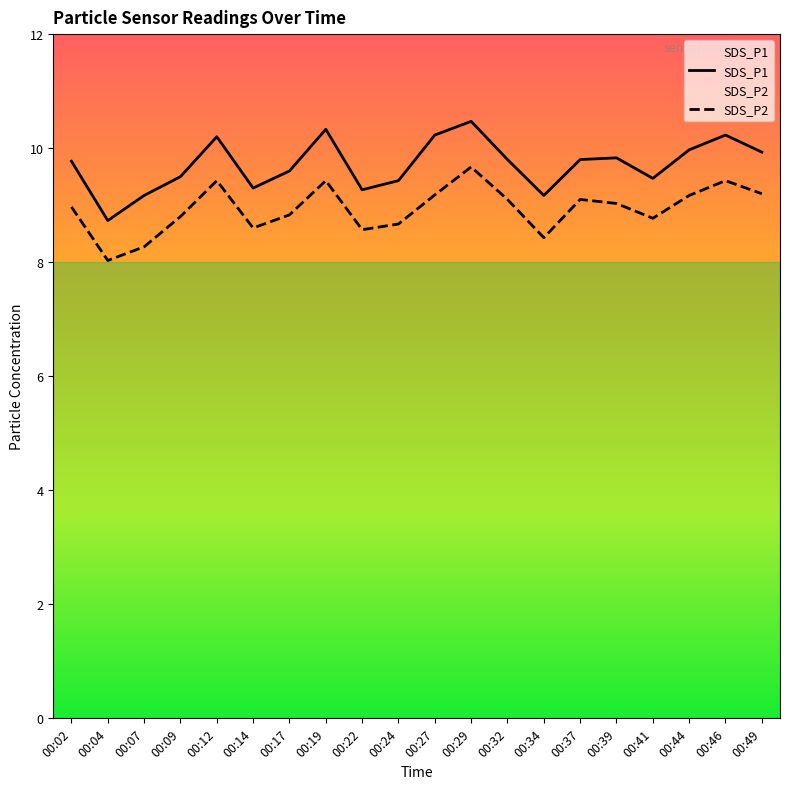

True or false: SDS_P1 has more than 0 interior local peaks.

True